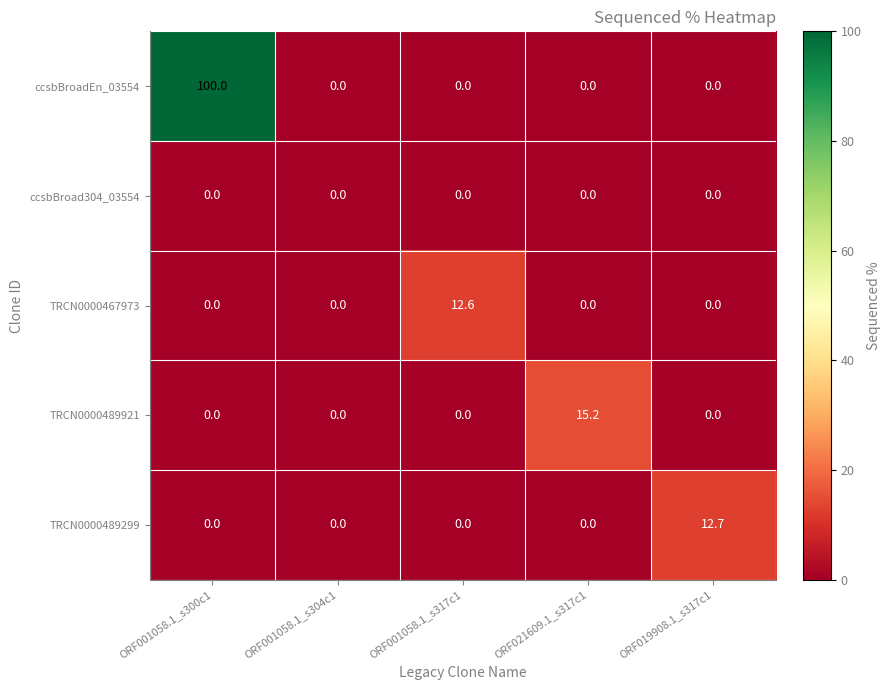

How many data points does each series have?

5